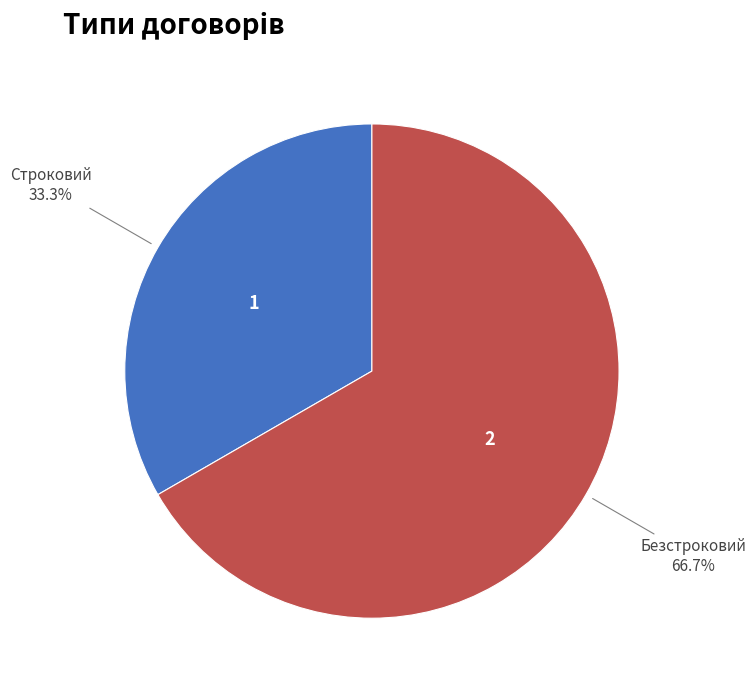

Does any single category account for the majority?

Yes